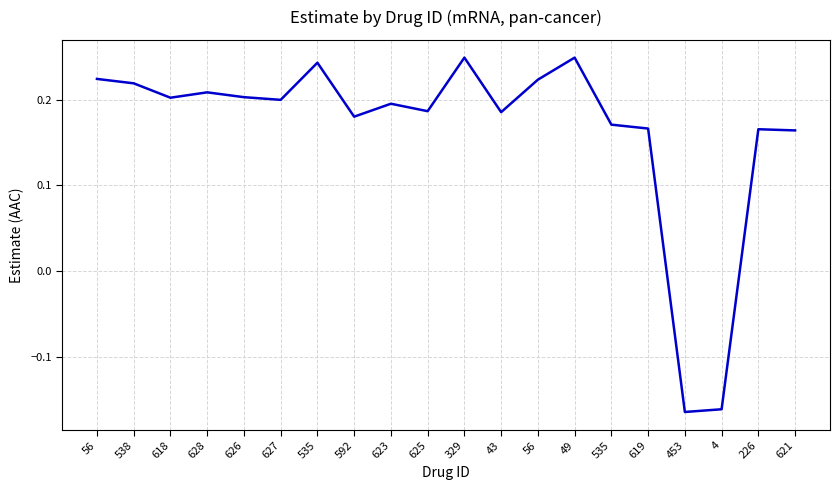

Where does the data first go above 0?

56